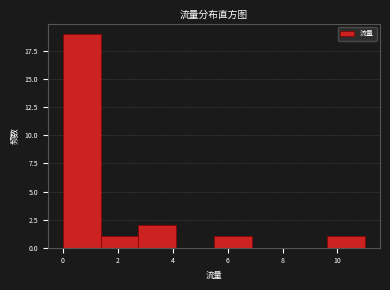

Which range on the x-axis has the tallest bar?

0.0 to 1.4